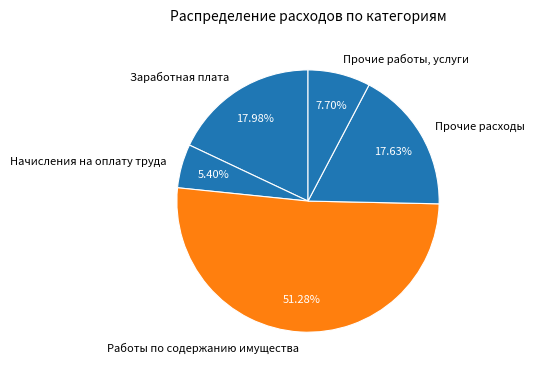

To the nearest percent, what is the average slice percentage?

20%